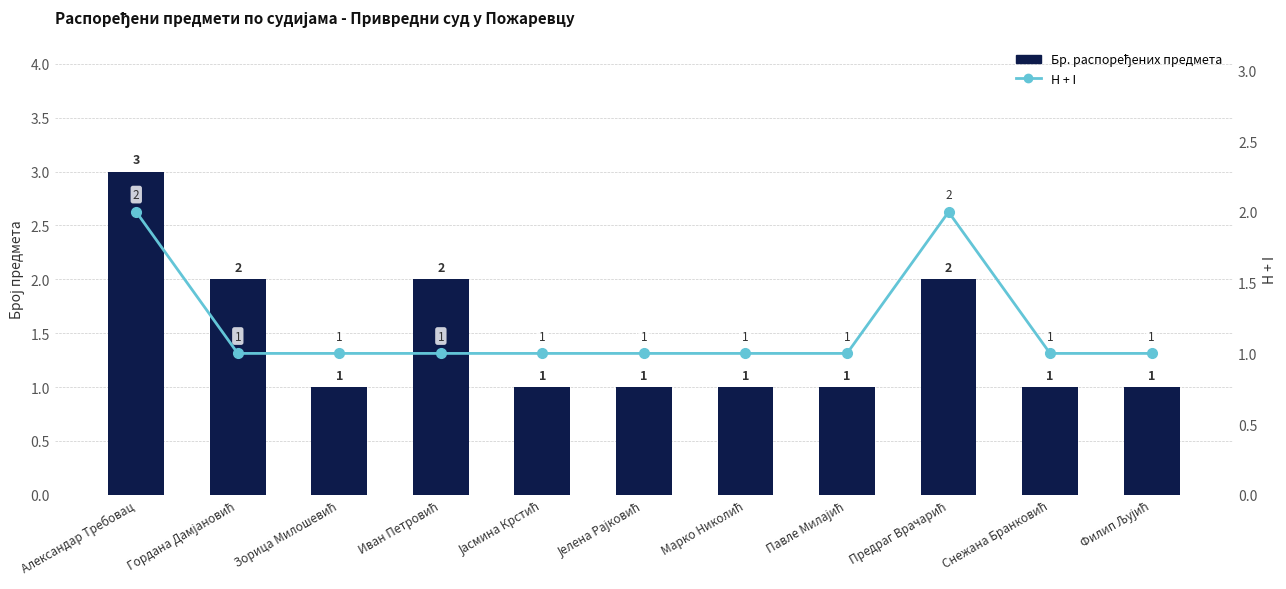

At which category does the chart reach its minimum across all series?

Зорица Милошевић